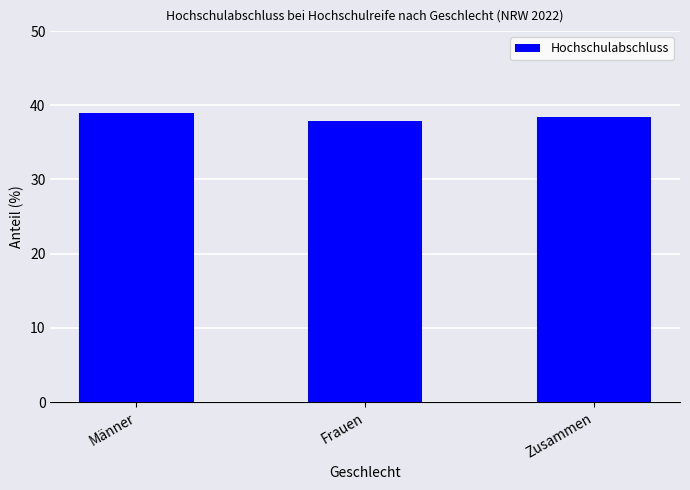

Which has a higher value, Zusammen or Frauen?

Zusammen